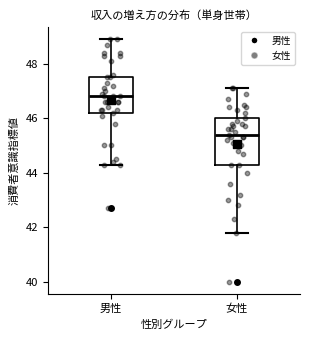

Comparing the boxes themselves (not the whiskers), which one is the tallest?

女性